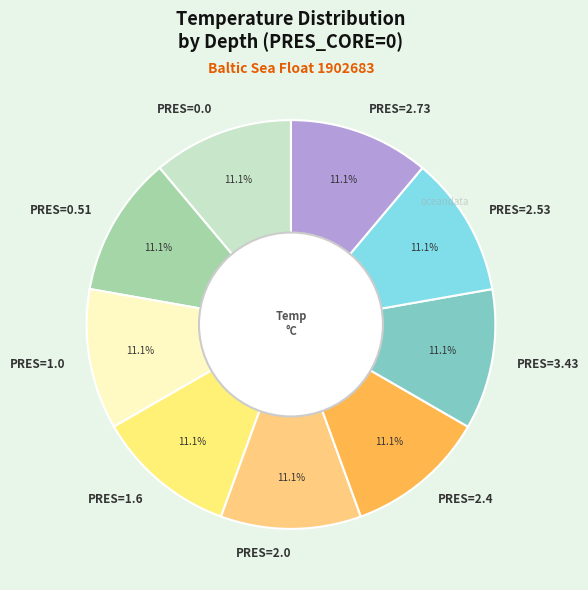

Is the sum of PRES=3.43 and PRES=2.53 greater than half?

No